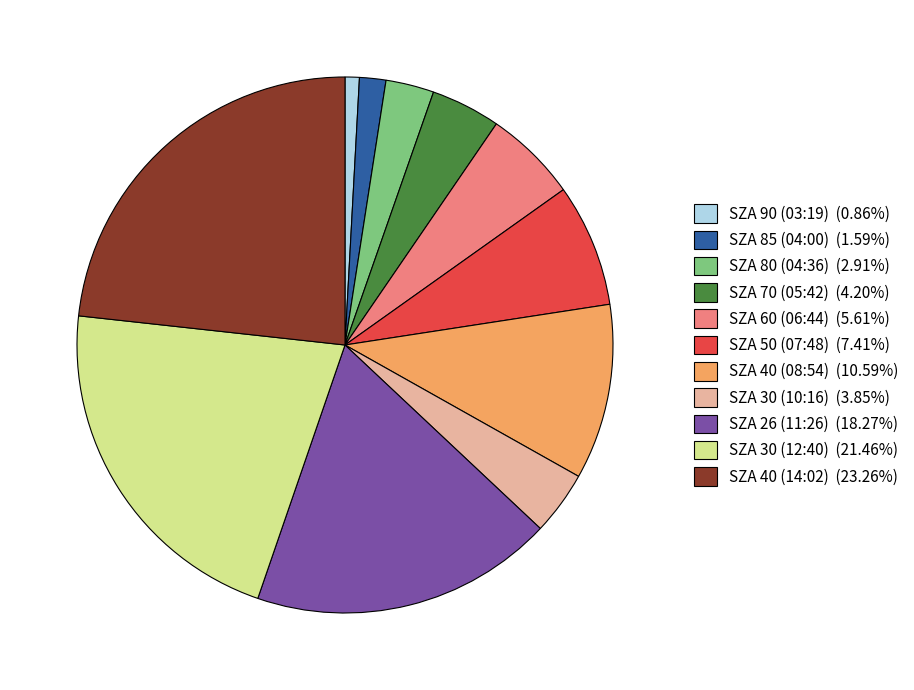

Does SZA 90 (03:19) (0.86%) account for over 50% of the chart?

No